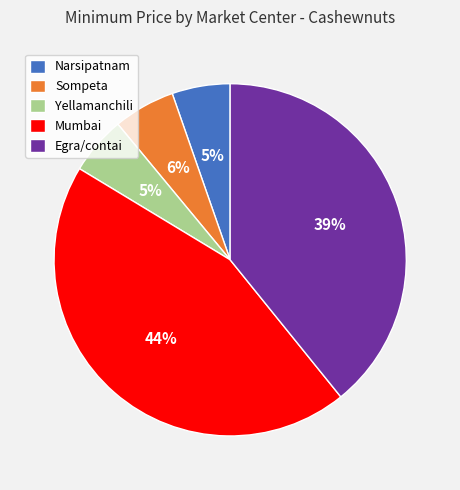

To the nearest percent, what is the average slice percentage?

20%